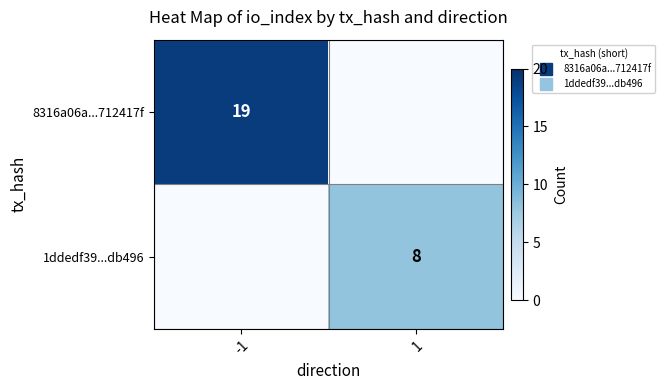

What is the total value across all series at -1?

19